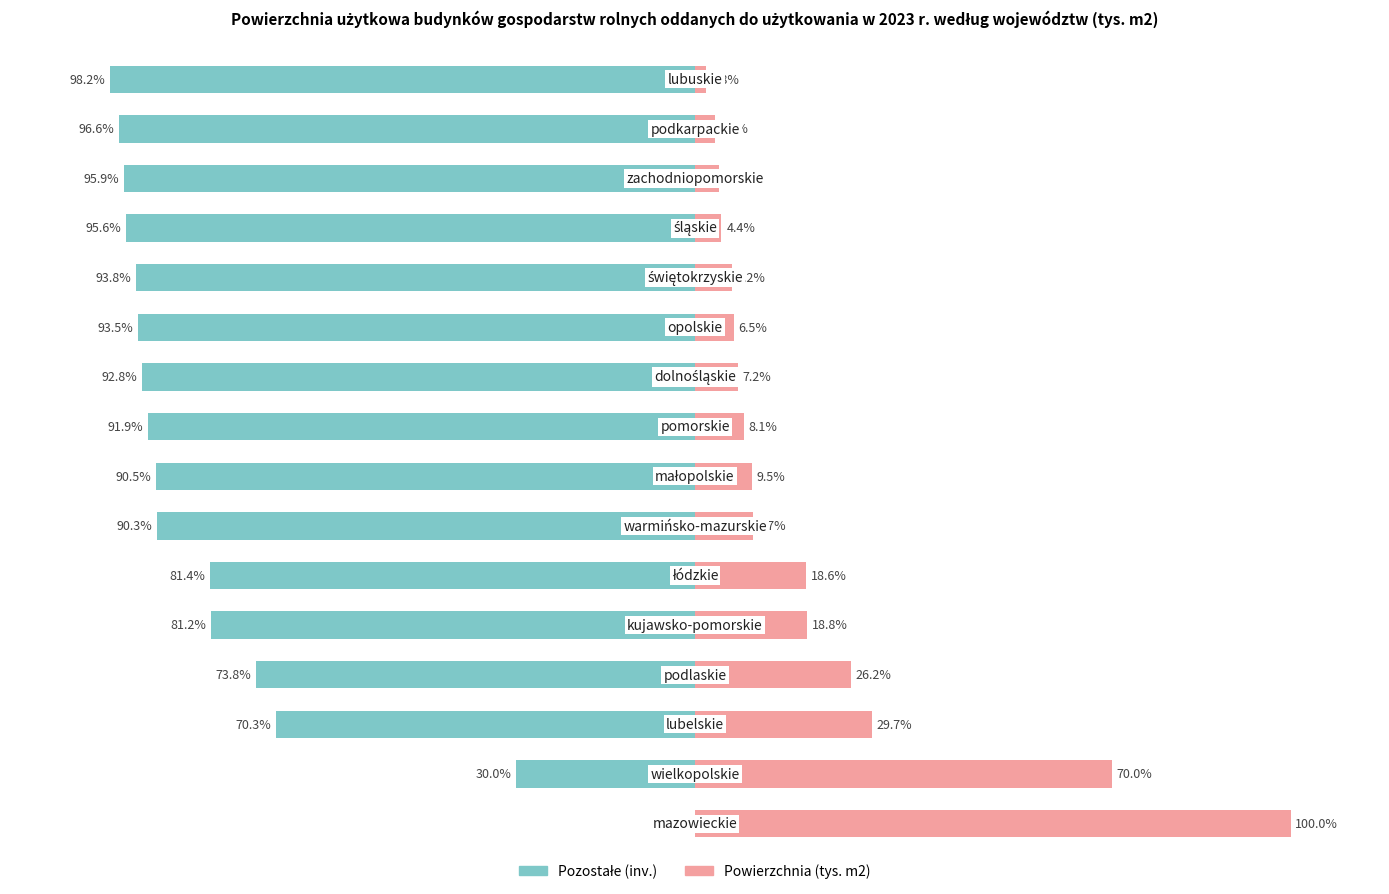

What is the difference between the highest and lowest values at 2?

100.0